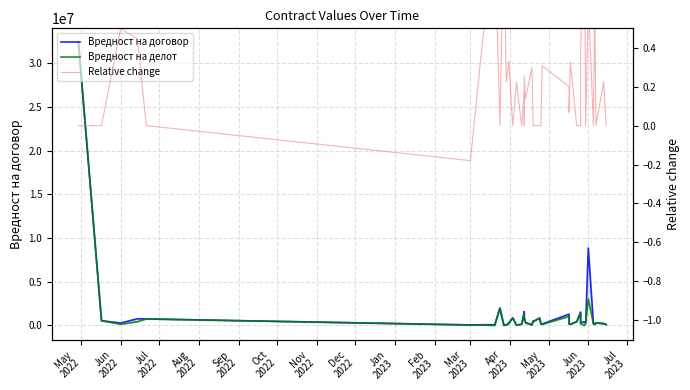

Is the value of Вредност на делот at 34 greater than the value of Вредност на договор at 31?

Yes